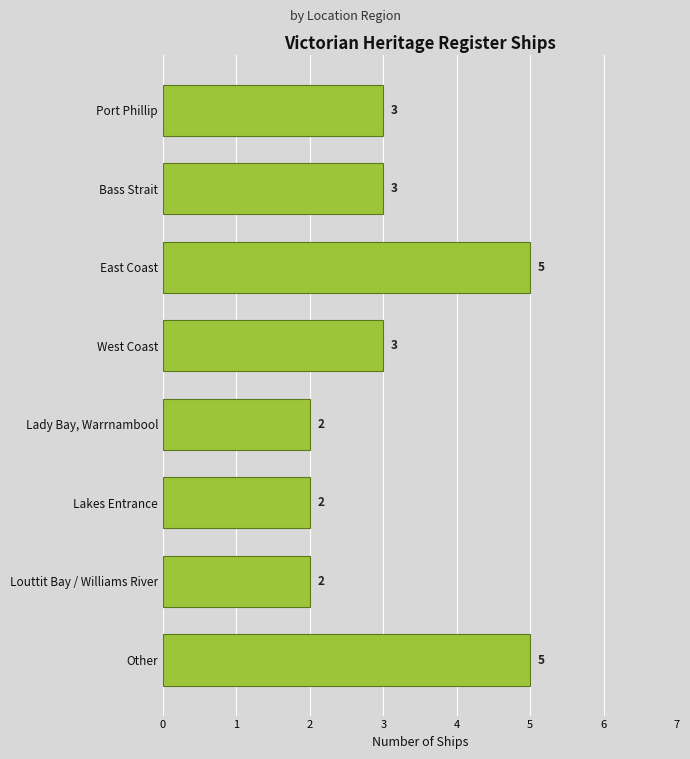

Reading top to bottom, list all the values displayed in this chart.

Port Phillip=3	Bass Strait=3	East Coast=5	West Coast=3	Lady Bay, Warrnambool=2	Lakes Entrance=2	Louttit Bay / Williams River=2	Other=5